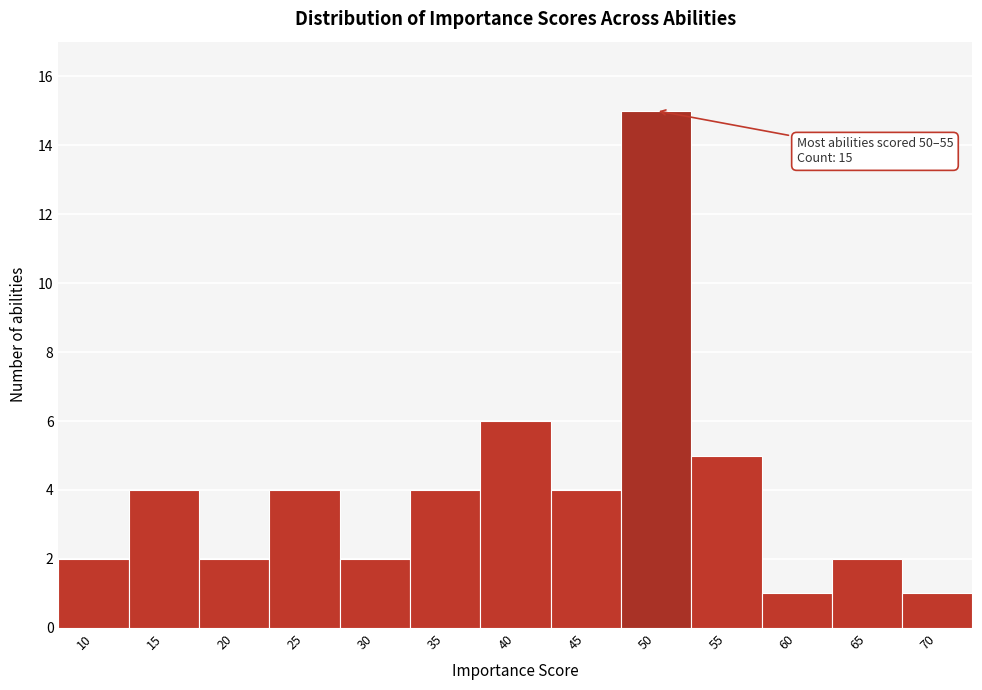

Reading right to left, transcribe all the data shown in this chart.

1	2	1	5	15	4	6	4	2	4	2	4	2